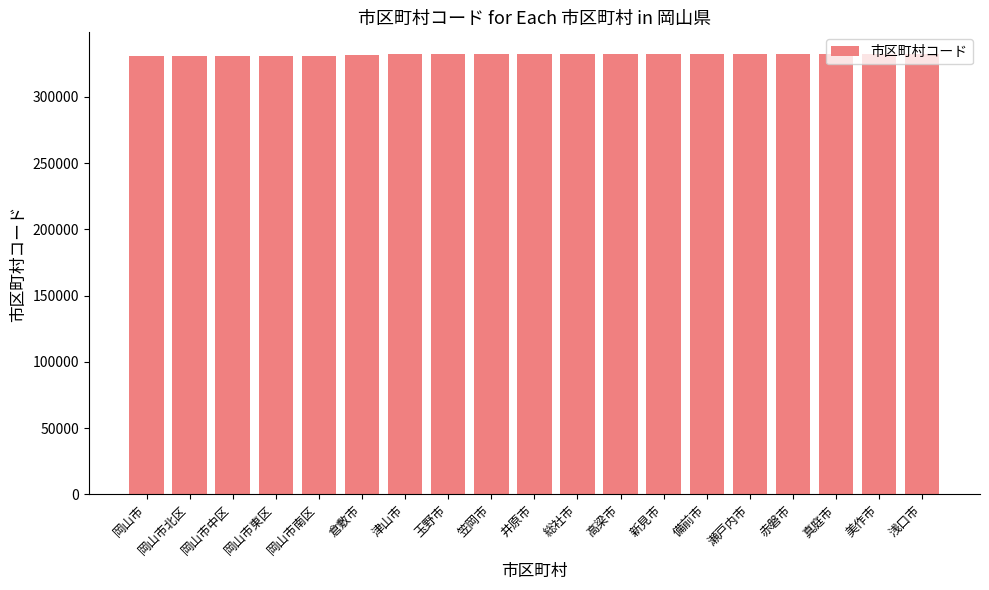

What is the ratio of the value at 赤磐市 to the value at 新見市?

1.0